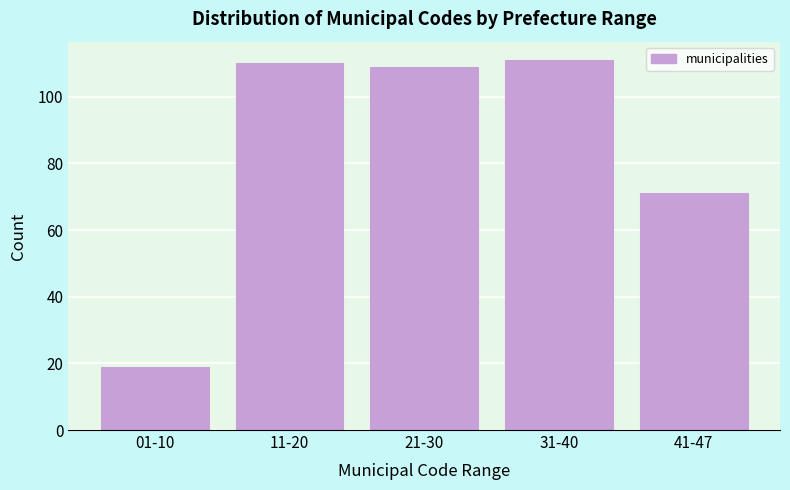

Reading left to right, what are all the values shown in this chart?

01-10=19	11-20=110	21-30=109	31-40=111	41-47=71